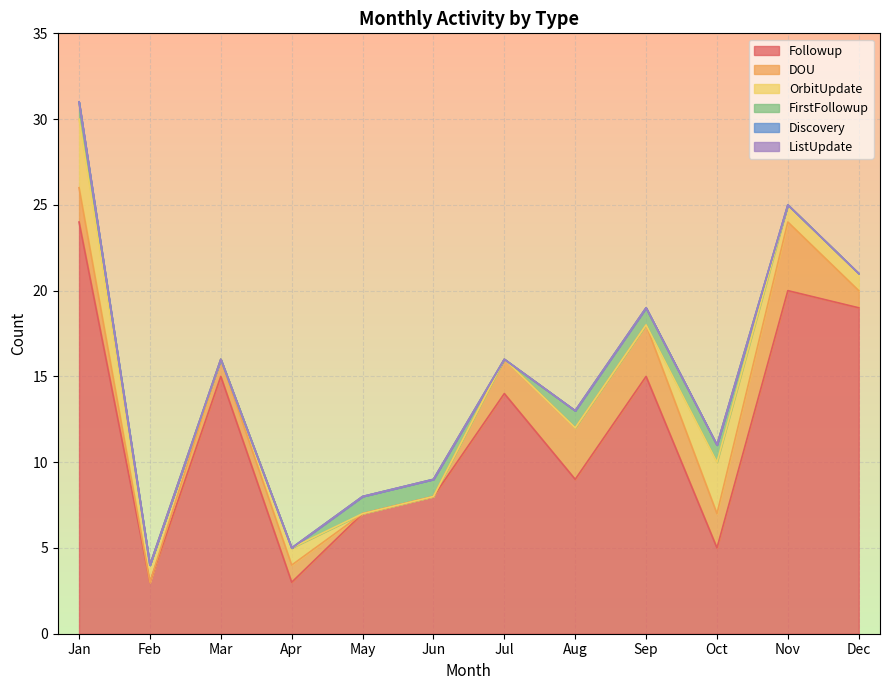

What is the spread (max minus min) of values at May?

7